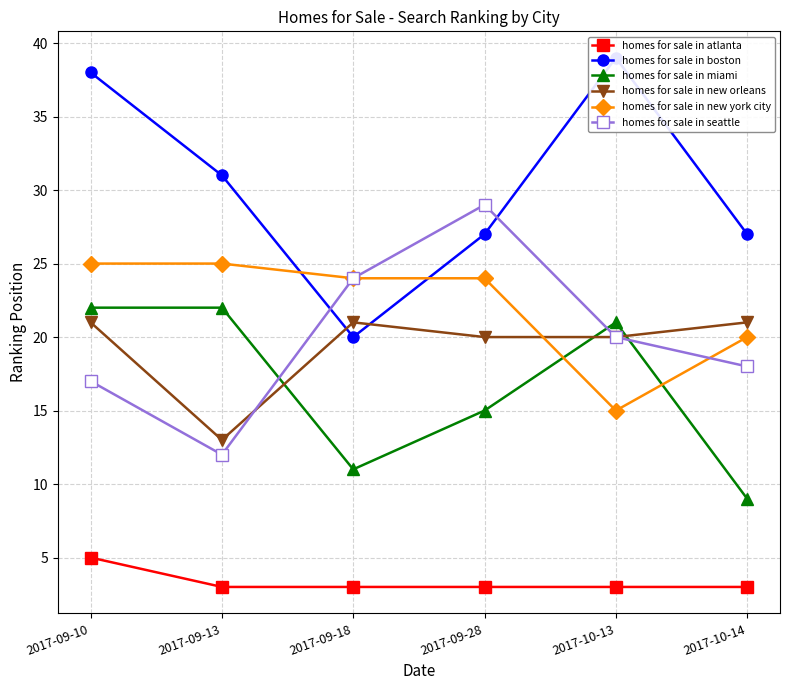

At how many categories does at least one series exceed 10?

6